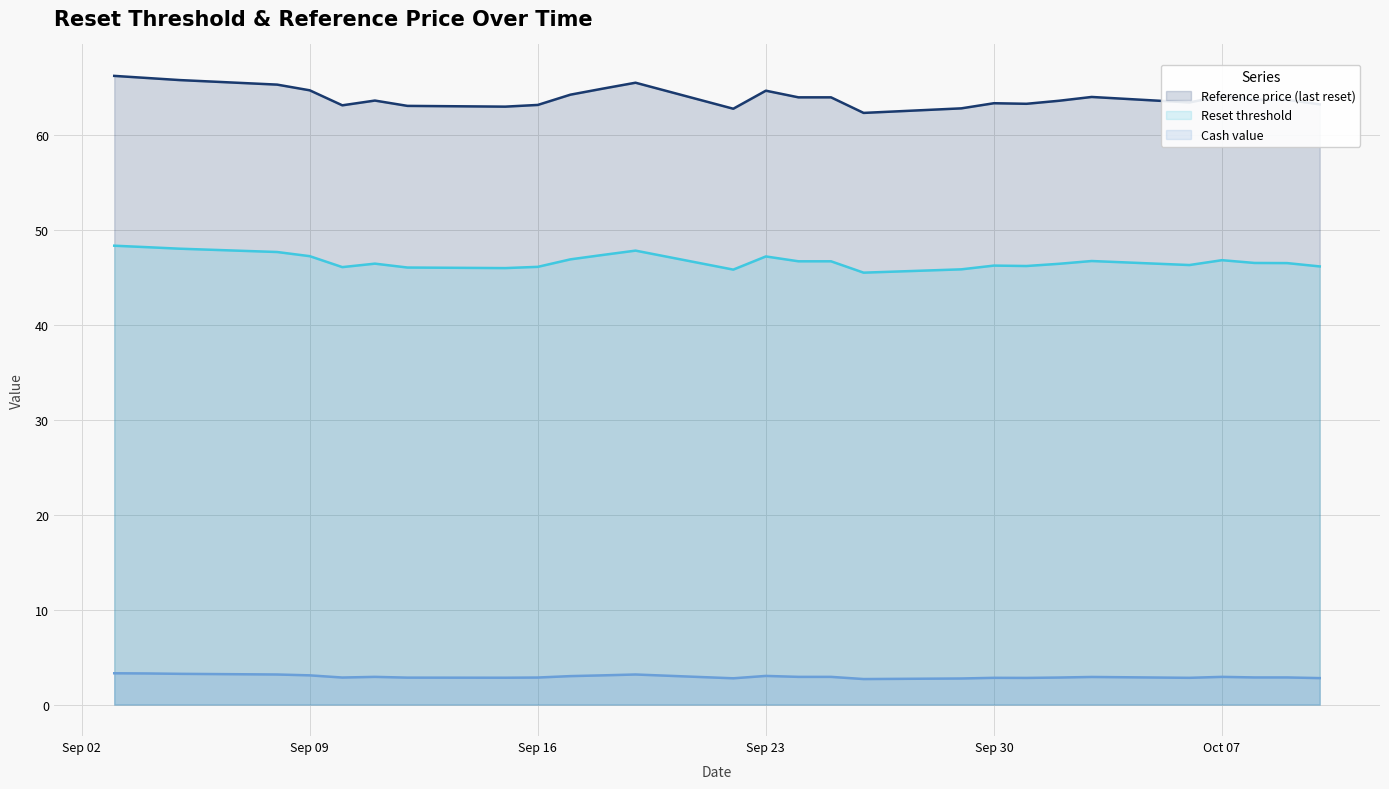

What is the maximum value shown in the chart?

66.2